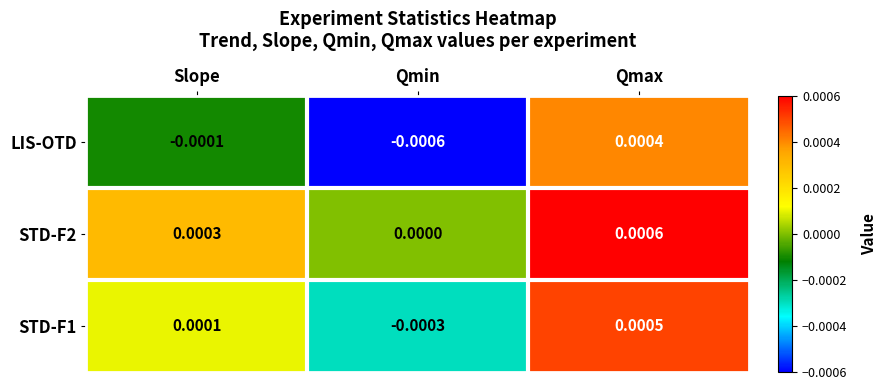

Rank the categories by STD-F1 value from lowest to highest.

Qmin, Slope, Qmax